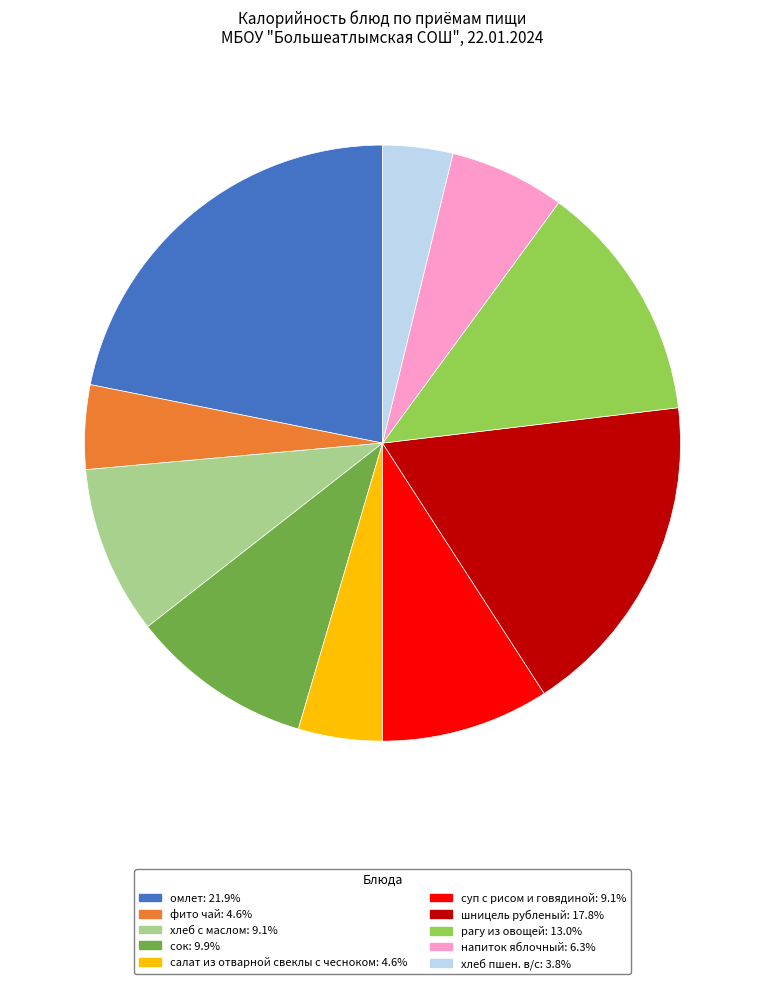

Combined, do омлет: 21.9% and фито чай: 4.6% account for over 50%?

No